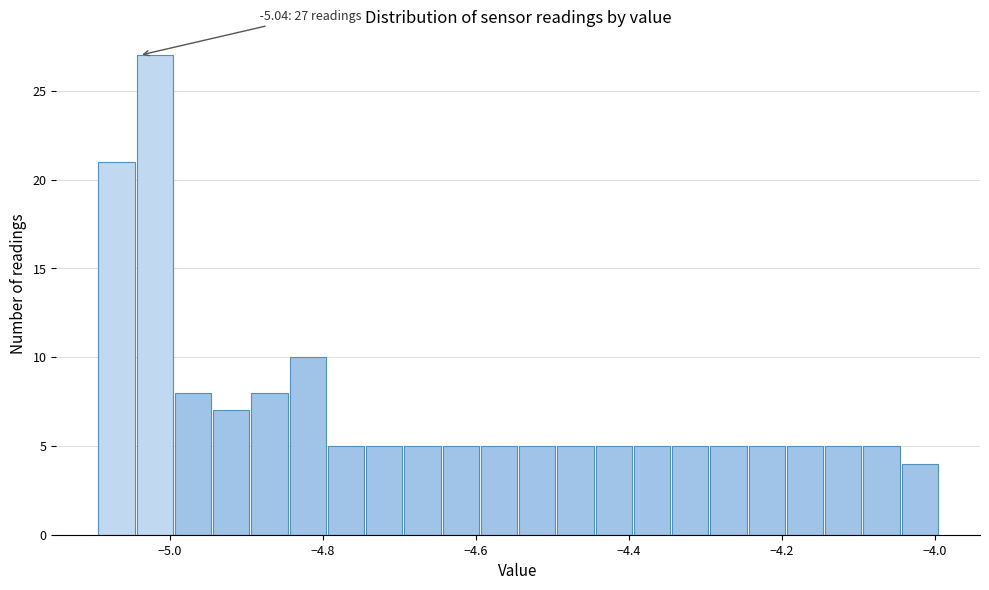

Around what value on the x-axis is the tallest bar? Give the approximate position of its centre, as read against the axis.

-5.02